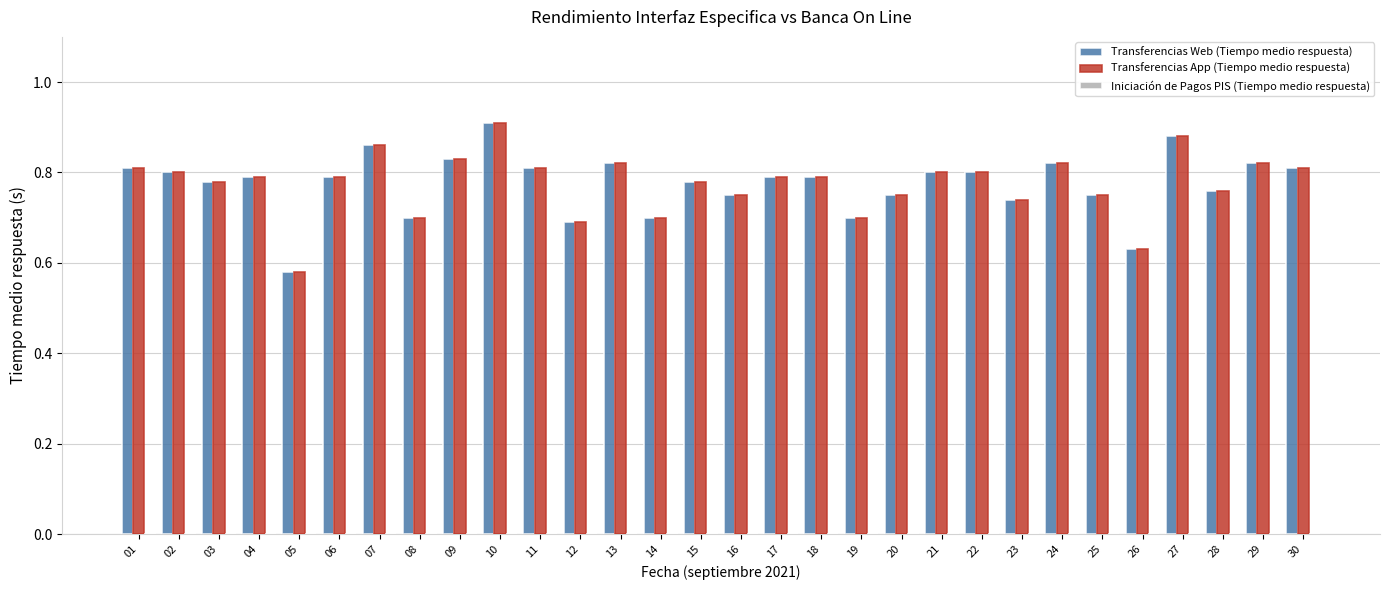

Are the bars horizontal?

No